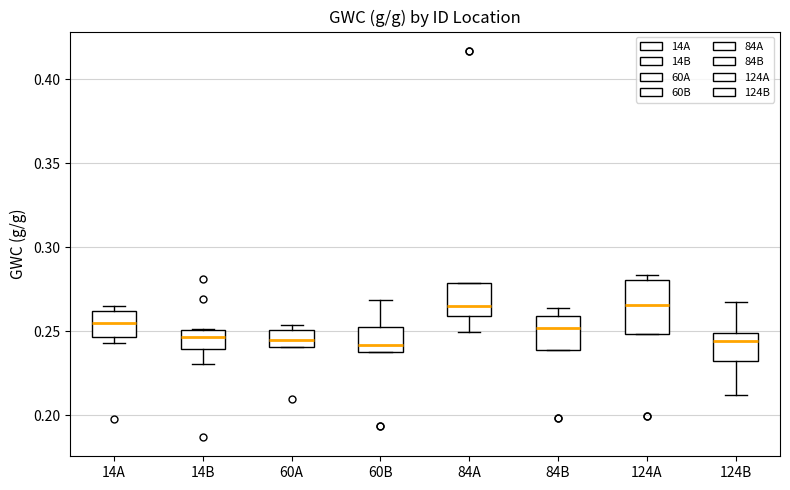

Reading left to right, transcribe this box plot: for each box, give where its median line is, the range the box spans, and where its two whiskers end, as read against the y-axis. The values are not printed on the chart, so give them approximately, as read against the axis.

14A: median 0.255, box 0.245 to 0.260, whiskers 0.245 (just below the box's lower edge) to 0.265
14B: median 0.245, box 0.240 to 0.250, whiskers 0.230 to 0.250
60A: median 0.245, box 0.240 to 0.250, whiskers 0.240 to 0.255
60B: median 0.240 (just above the box's lower edge), box 0.240 to 0.250, whiskers 0.240 to 0.270
84A: median 0.265, box 0.260 to 0.280, whiskers 0.250 to 0.280
84B: median 0.250, box 0.240 to 0.260, whiskers 0.240 to 0.265
124A: median 0.265, box 0.250 to 0.280, whiskers 0.250 to 0.285
124B: median 0.245, box 0.230 to 0.250, whiskers 0.210 to 0.270